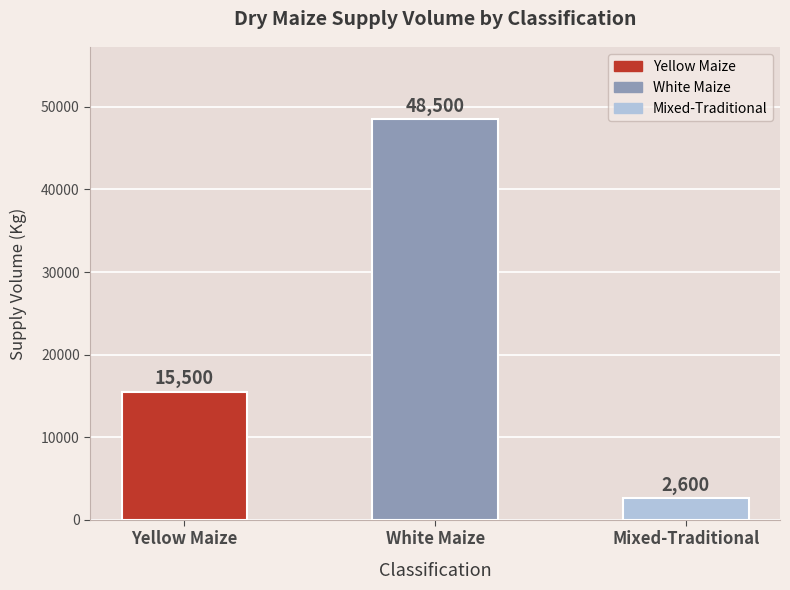

How many values are between 2600 and 48500?

3